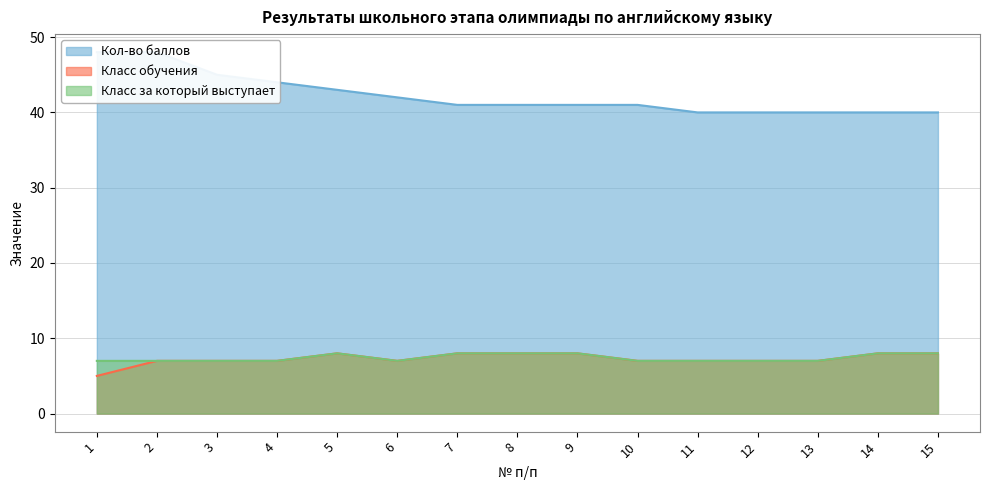

The Класс обучения series shows 7 at 10. True or false?

True